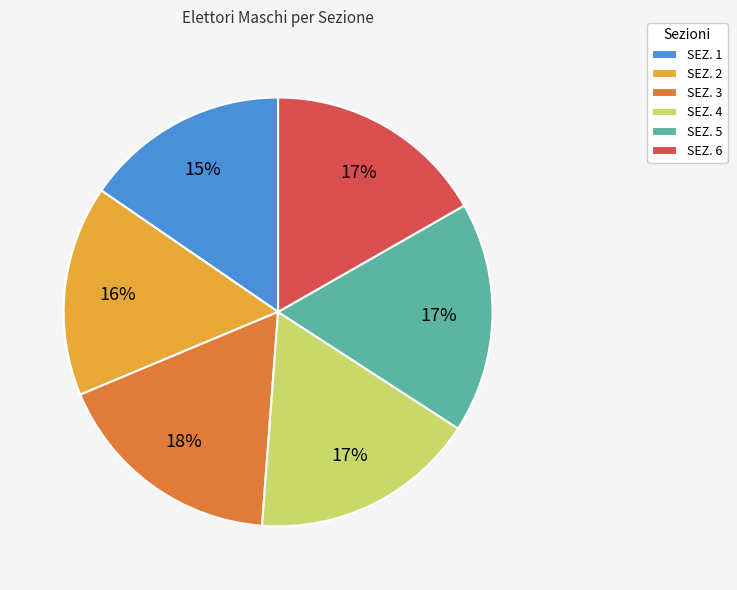

True or false: SEZ. 3 accounts for 18% of the total.

True